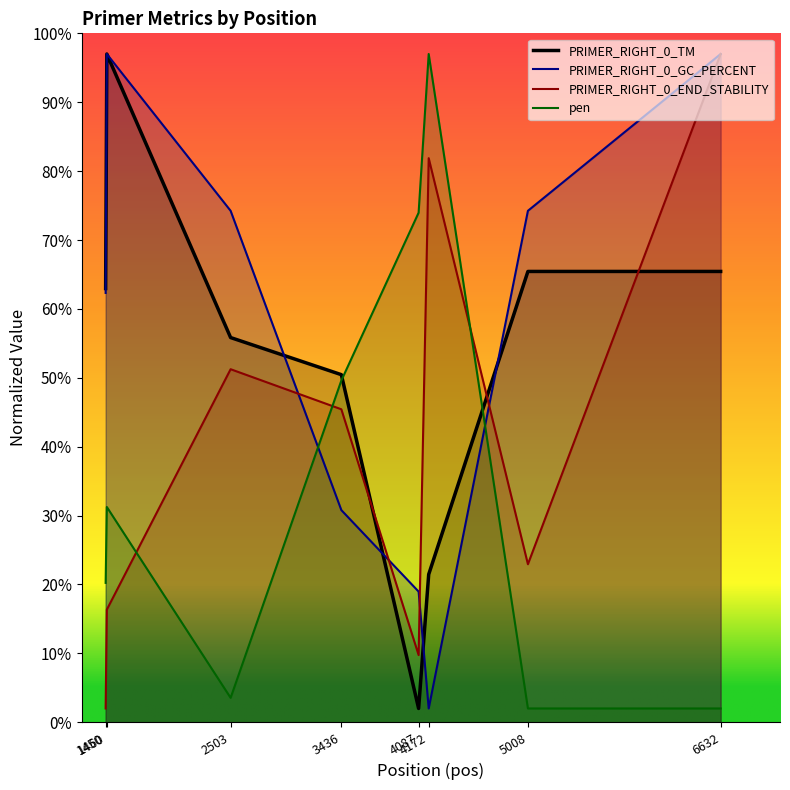

Reading left to right, what are all the values shown in this chart?

PRIMER_RIGHT_0_TM: 1450=63.0	1460=97.0	2503=55.8	3436=50.5	4087=2.0	4172=21.5	5008=65.4	6632=65.4
PRIMER_RIGHT_0_GC_PERCENT: 1450=62.3	1460=97.0	2503=74.2	3436=30.8	4087=19.0	4172=2.0	5008=74.2	6632=97.0
PRIMER_RIGHT_0_END_STABILITY: 1450=2.0	1460=16.3	2503=51.2	3436=45.4	4087=9.8	4172=81.9	5008=22.9	6632=97.0
pen: 1450=20.2	1460=31.2	2503=3.5	3436=49.6	4087=74.0	4172=97.0	5008=2.0	6632=2.0